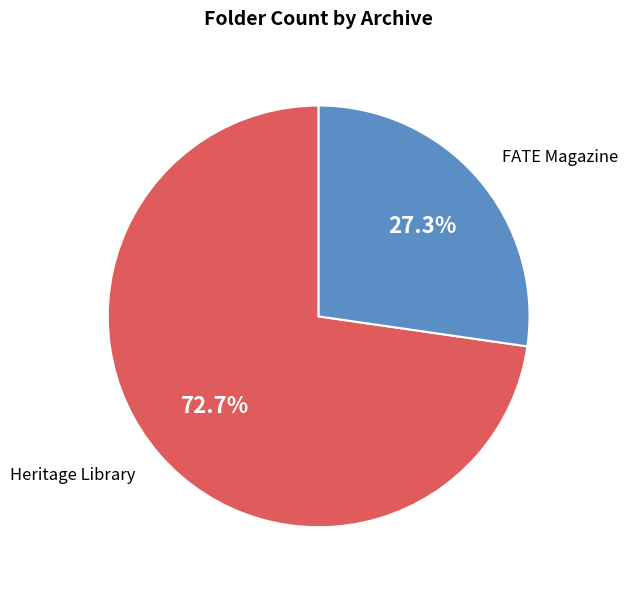

Is FATE Magazine the majority of the pie?

No